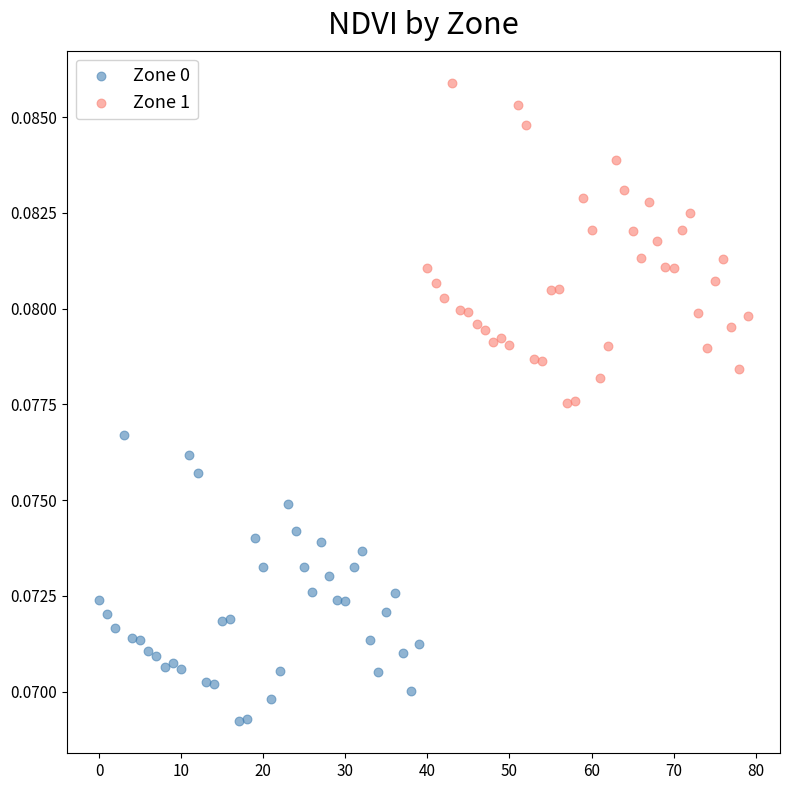

Which series reaches the maximum Y coordinate?

Zone 1